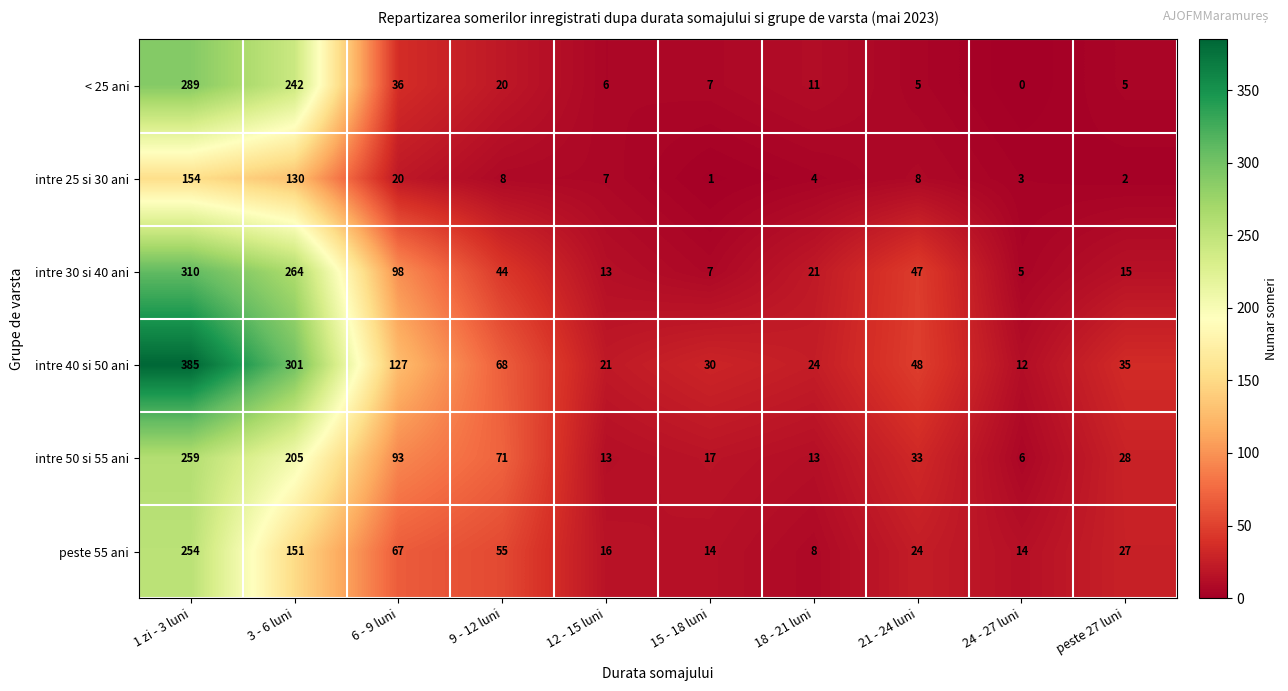

What is the sum of all intre 40 si 50 ani values?

1051